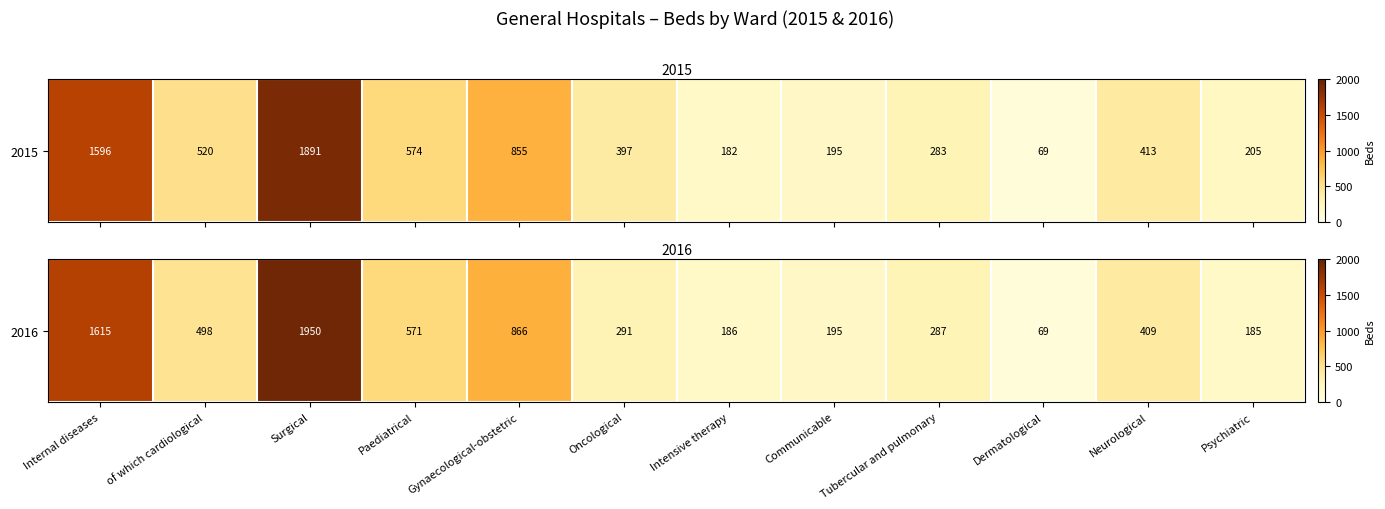

What is the difference between the values at Dermatological and Oncological?

222